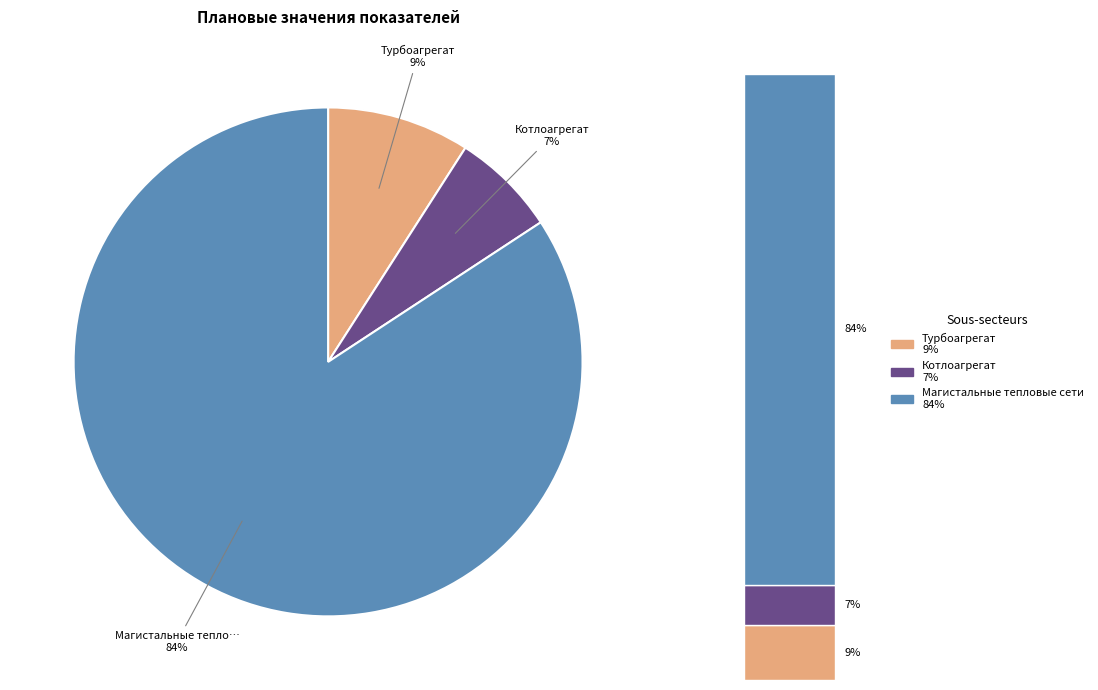

Is it true that поверхности нагрева котлоагрегата is 0% of the pie?

True